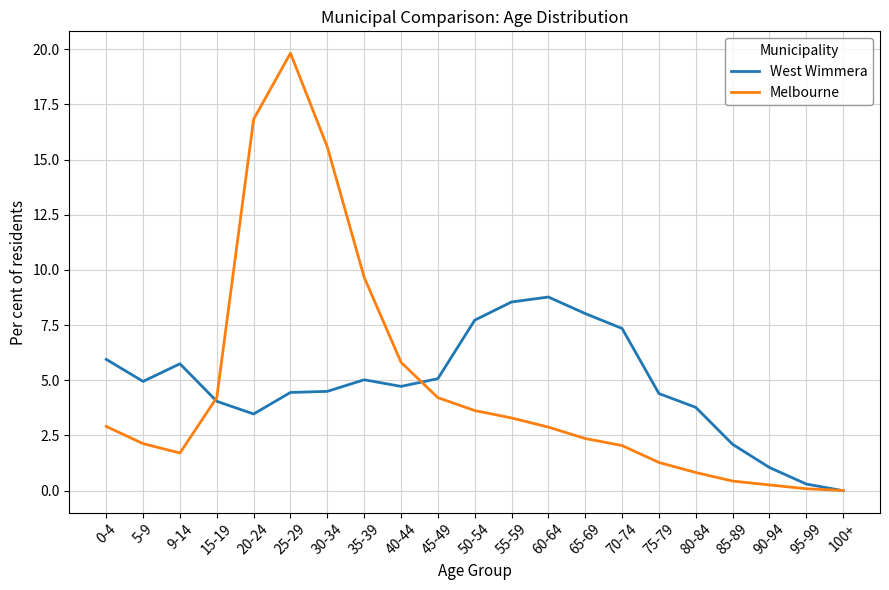

Is the value of West Wimmera at 30-34 greater than the value of Melbourne at 75-79?

Yes